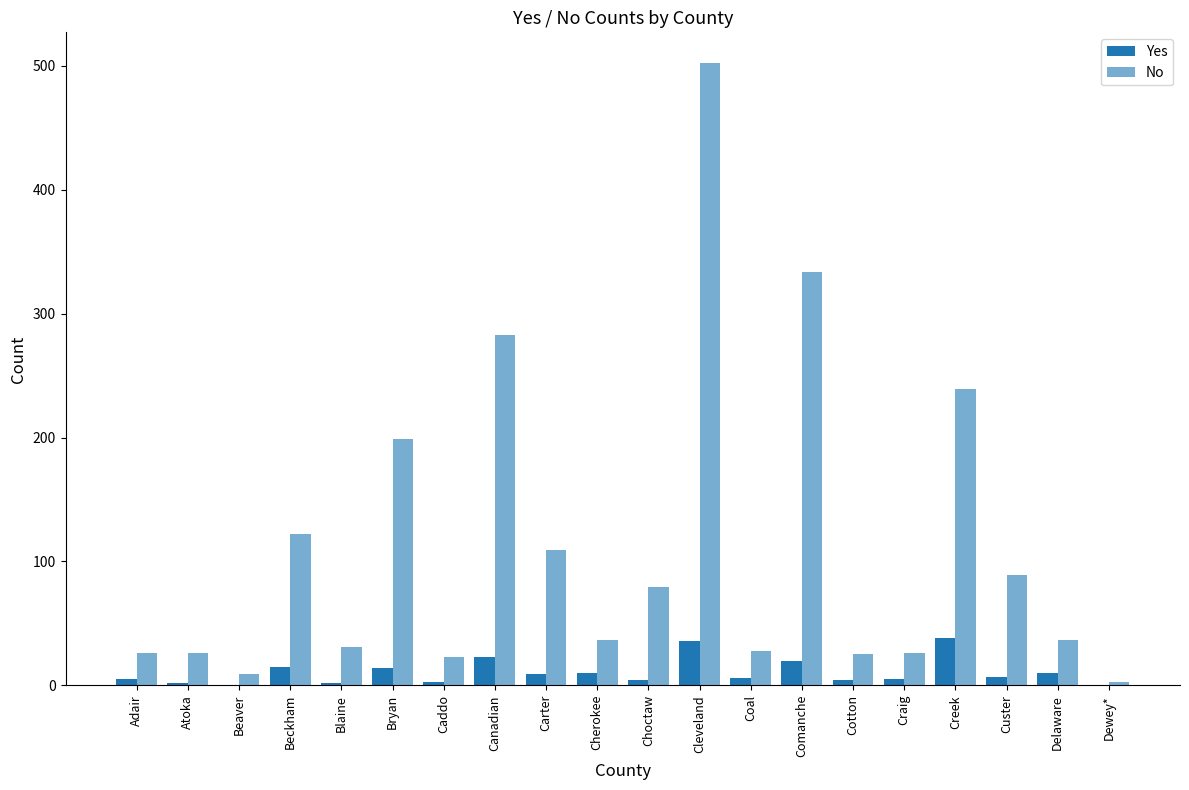

How many groups of bars are there?

20